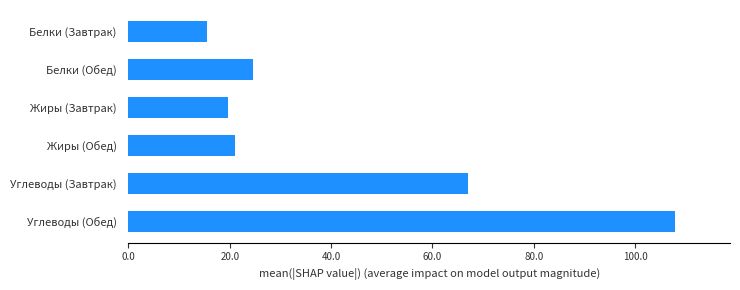

List the labels in order of value, smallest first.

Белки (Завтрак), Жиры (Завтрак), Жиры (Обед), Белки (Обед), Углеводы (Завтрак), Углеводы (Обед)